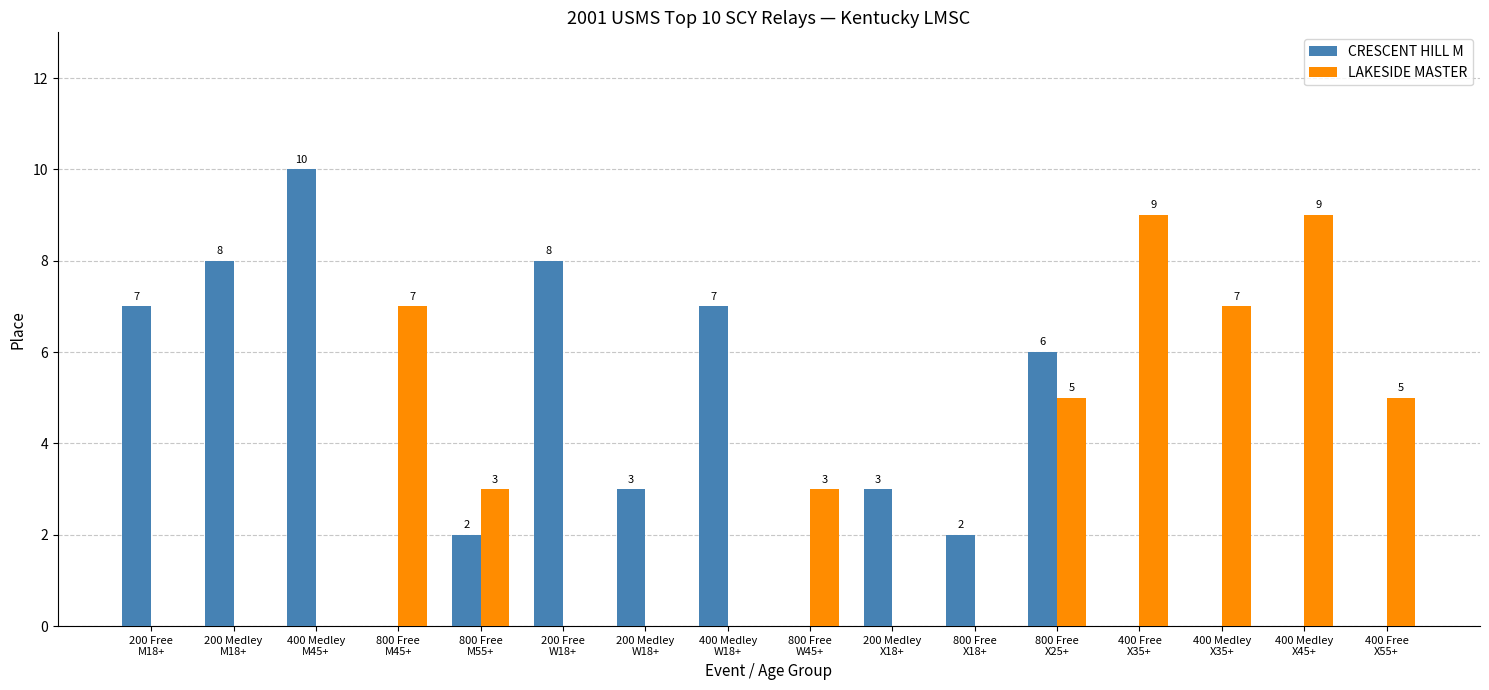

What is the sum of the CRESCENT HILL M values at 400 Medley
M45+ and 800 Free
M45+?

10